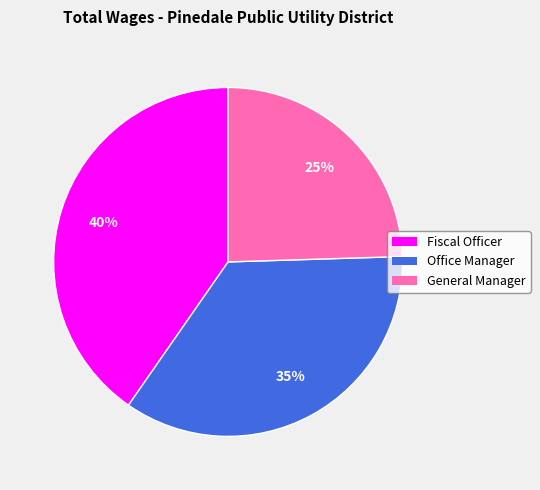

Which slice is the smallest?

General Manager